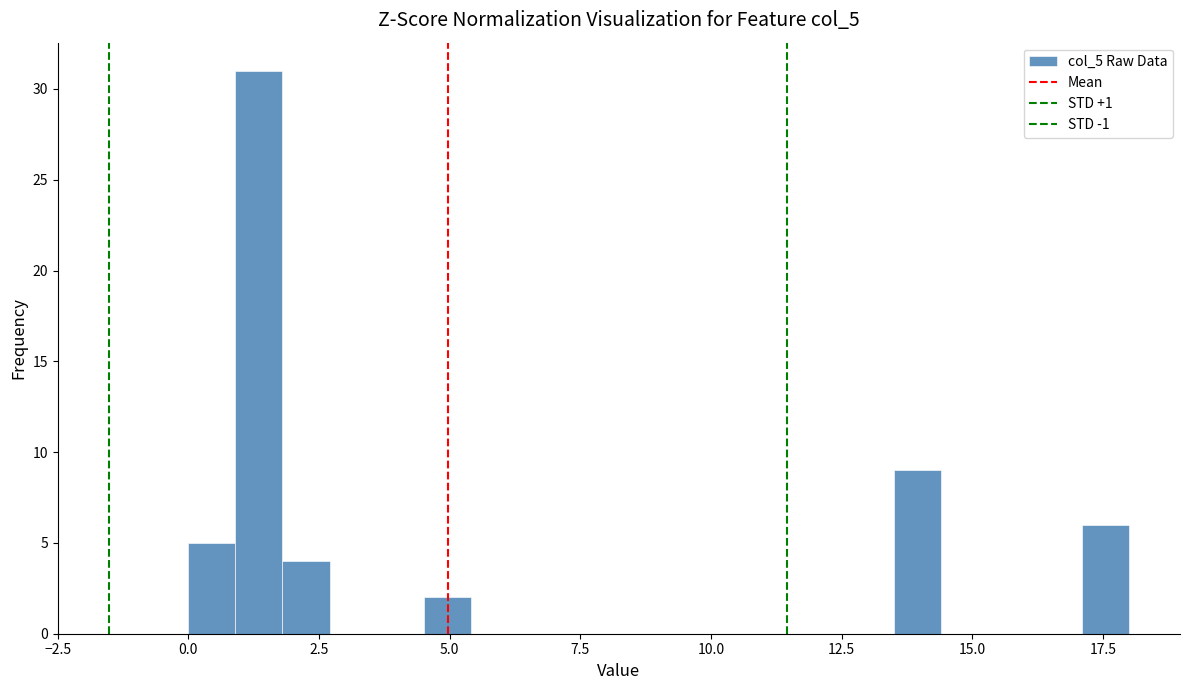

Around what value on the x-axis is the tallest bar? Give the approximate position of its centre, as read against the axis.

1.5